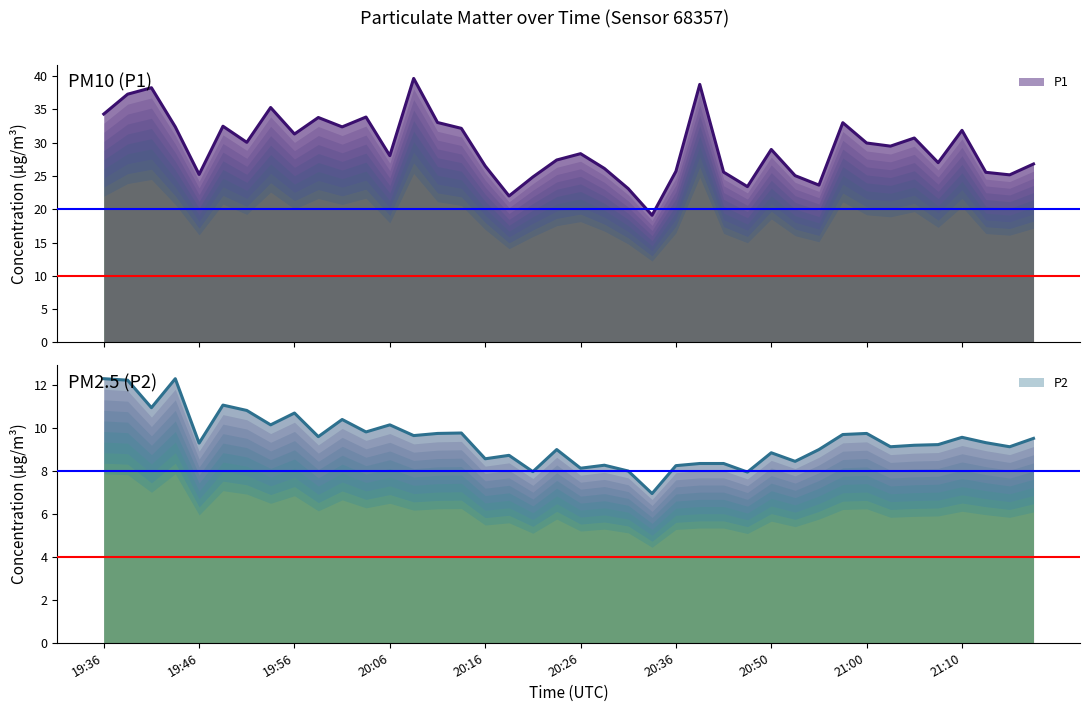

How many distinct data groups are displayed?

2